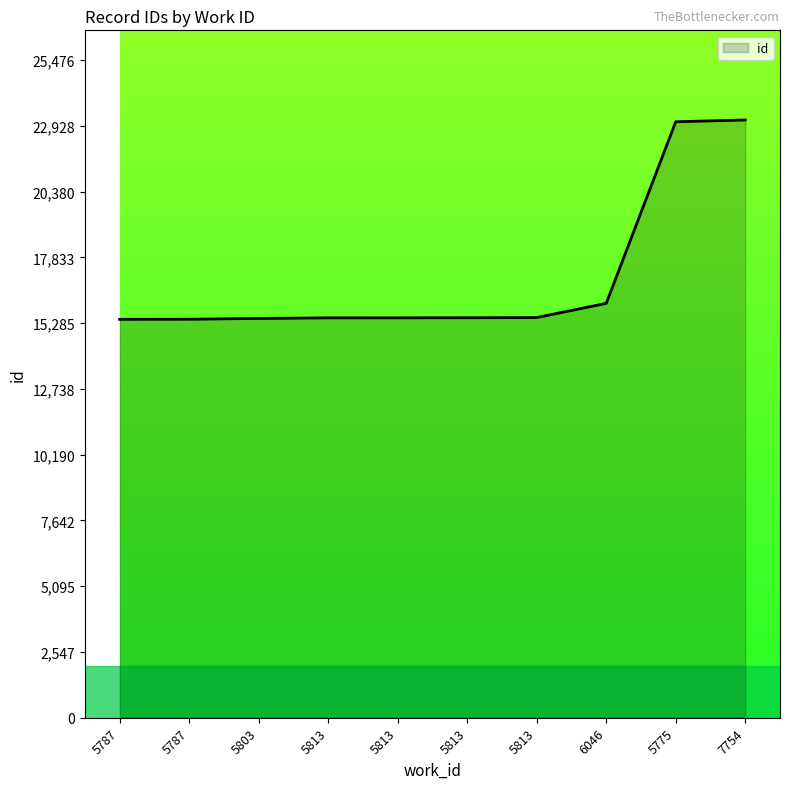

How many lines are shown in the chart?

1